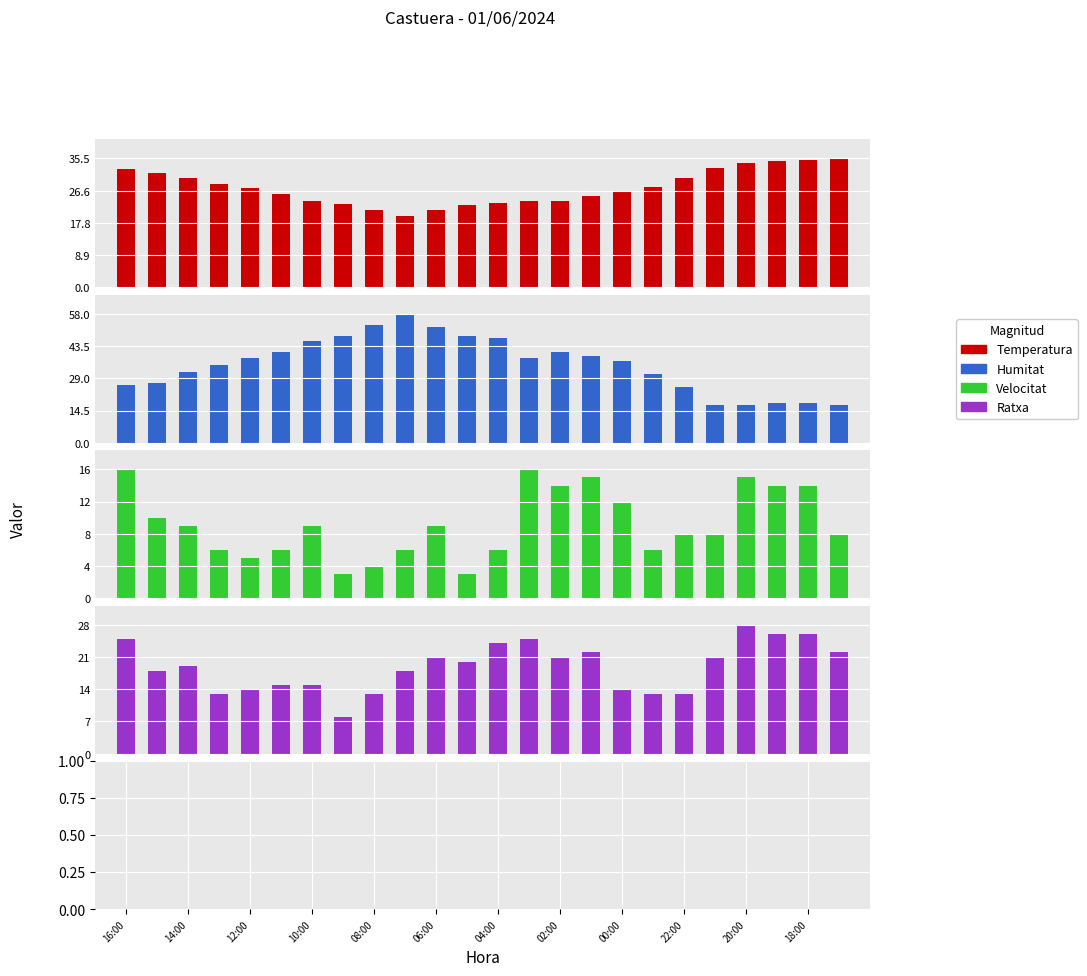

Between 00:00 and 17, which is larger?

17